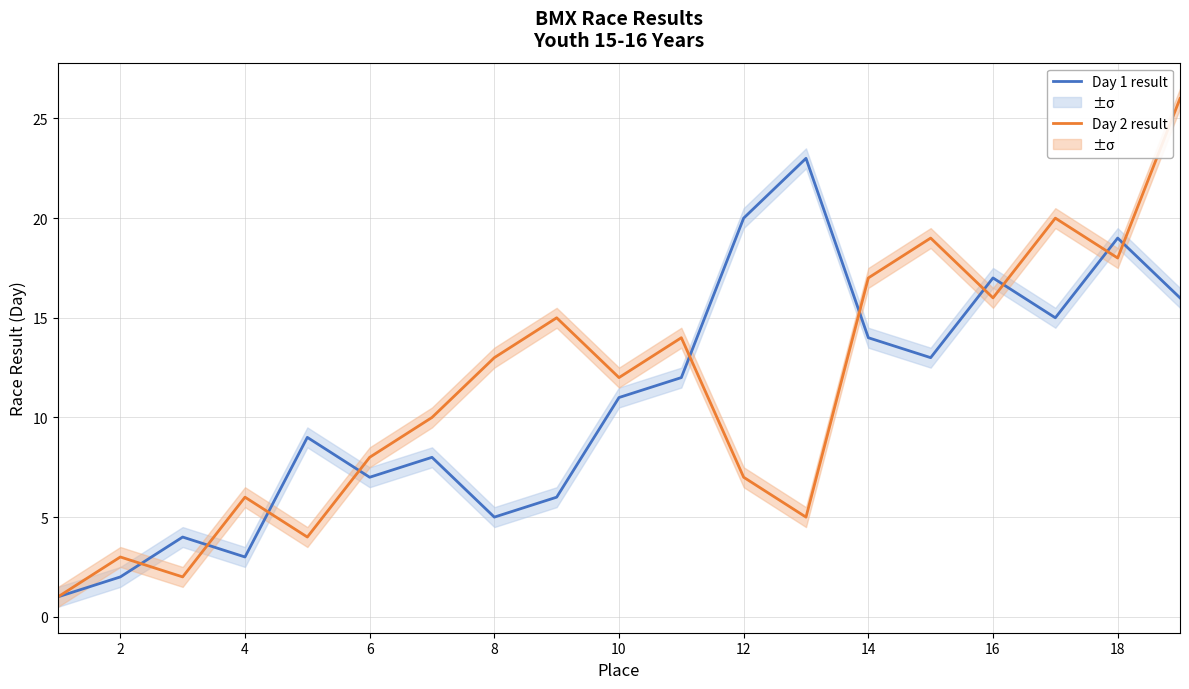

Which series ends up on top after the final intersection of Day 2 result and Day 1 result?

Day 2 result